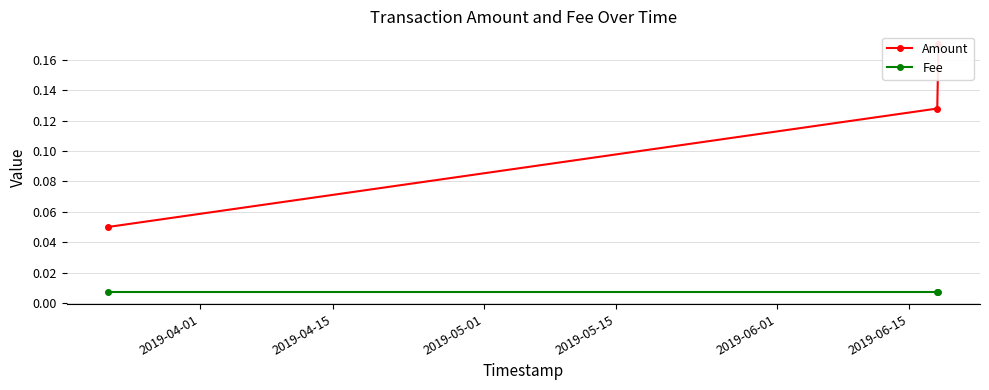

Between 2019-04-01 and 2019-04-15, which is larger?

2019-04-15